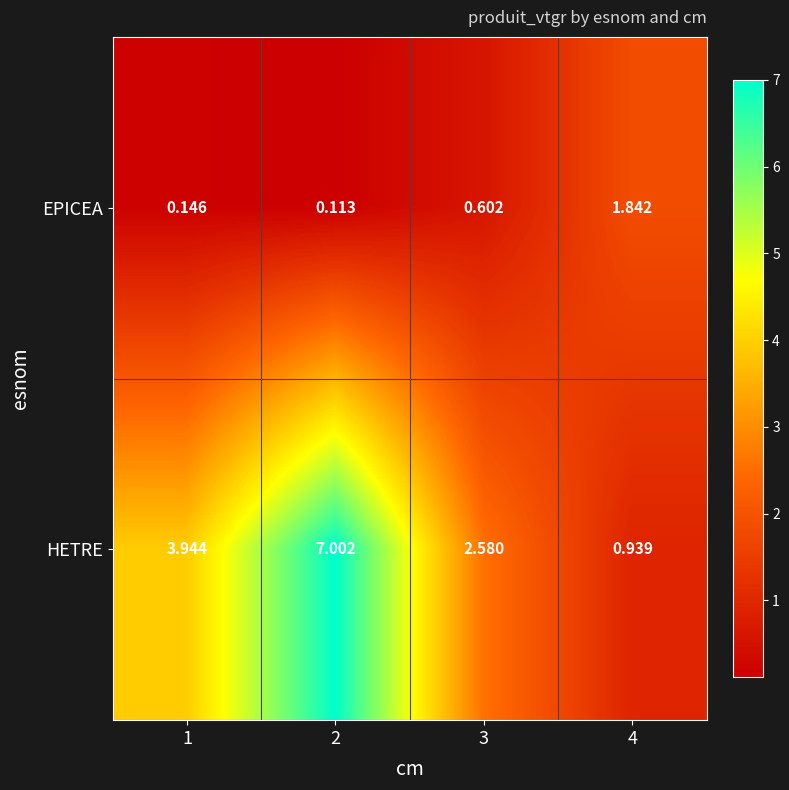

Which series changed the most between 1 and 3?

HETRE